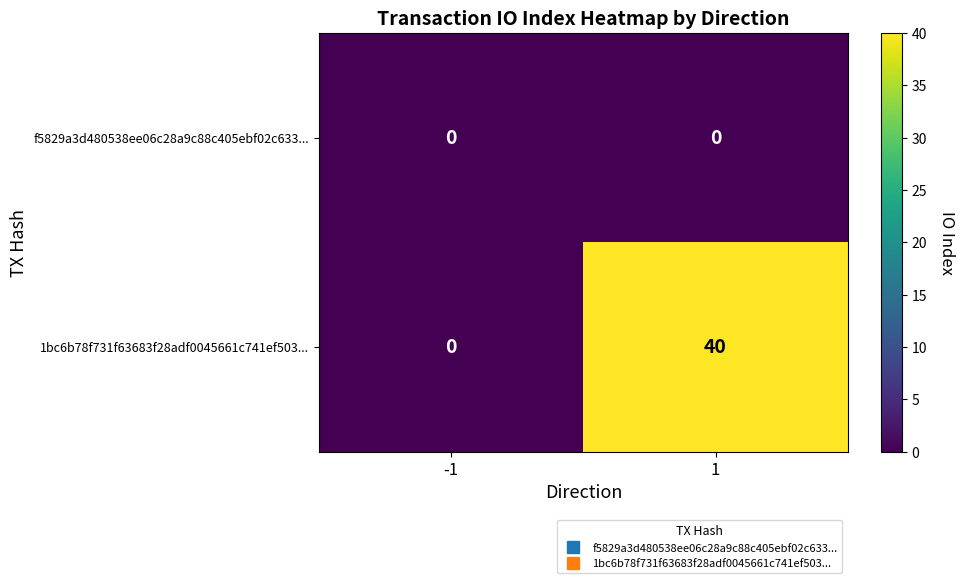

What is the difference between the maximum and minimum values in the 1bc6b78f731f63683f28adf0045661c741ef503... series?

40